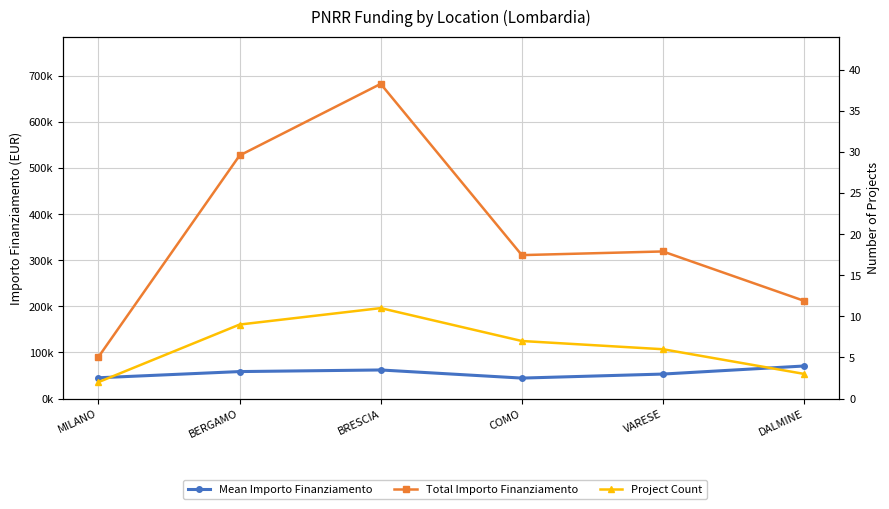

At which category is the sum across all series the highest?

BRESCIA